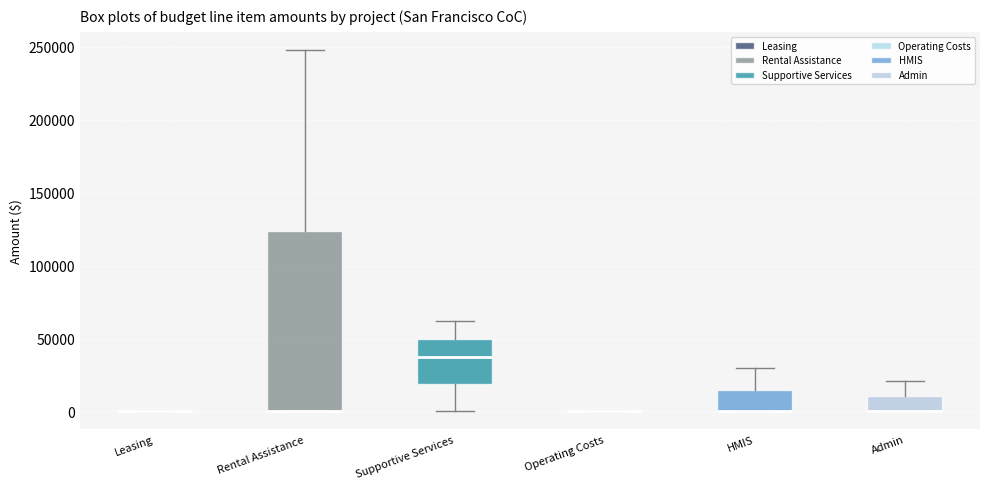

Reading left to right, transcribe this box plot: for each box, give where its median line is, the range the box spans, and where its two whiskers end, as read against the y-axis. The values are not printed on the chart, so give them approximately, as read against the axis.

Leasing: box collapsed to a line at 0, whiskers 0 to 0
Rental Assistance: median 0 (drawn on the box's lower edge), box 0 to 125000, whiskers 0 to 250000
Supportive Services: median 35000, box 20000 to 50000, whiskers 0 to 60000
Operating Costs: box collapsed to a line at 0, whiskers 0 to 0
HMIS: median 0 (drawn on the box's lower edge), box 0 to 15000, whiskers 0 to 30000
Admin: median 0 (drawn on the box's lower edge), box 0 to 10000, whiskers 0 to 20000